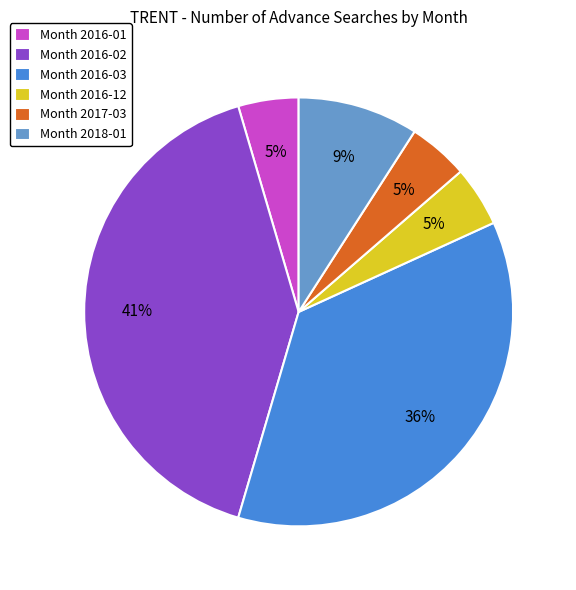

Is there any slice that represents more than half of the pie?

No